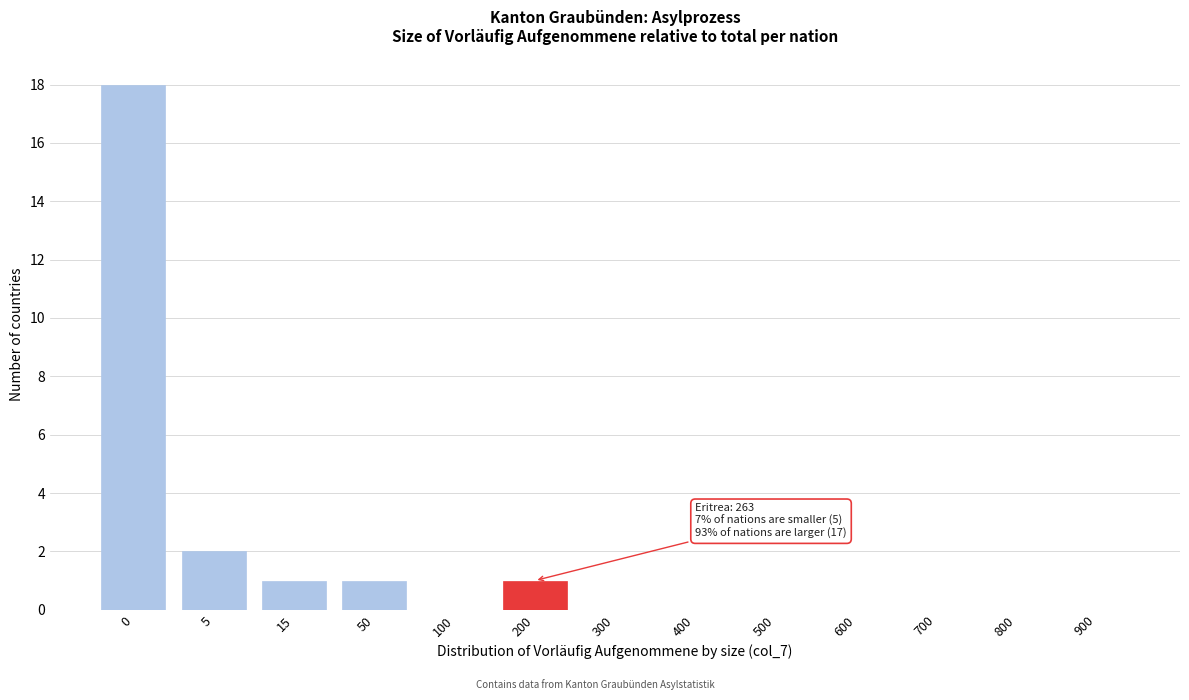

Reading right to left, list all the values displayed in this chart.

900=0	800=0	700=0	600=0	500=0	400=0	300=0	200=1	100=0	50=1	15=1	5=2	0=18